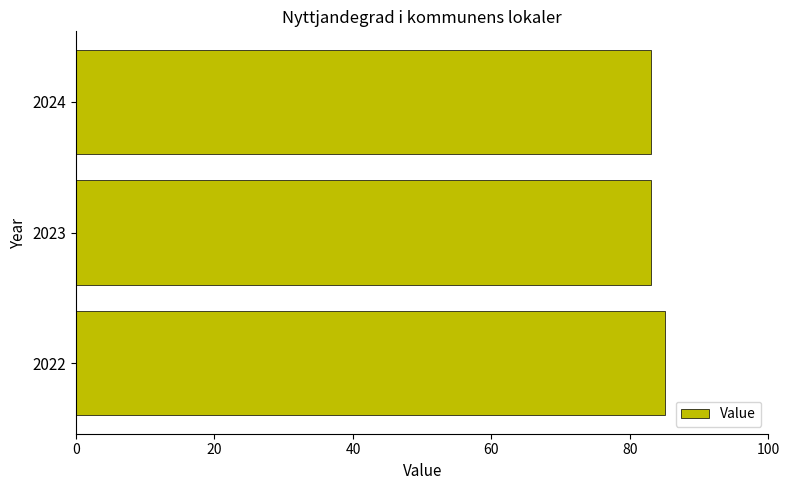

Reading bottom to top, transcribe all the data shown in this chart.

2022=85	2023=83	2024=83